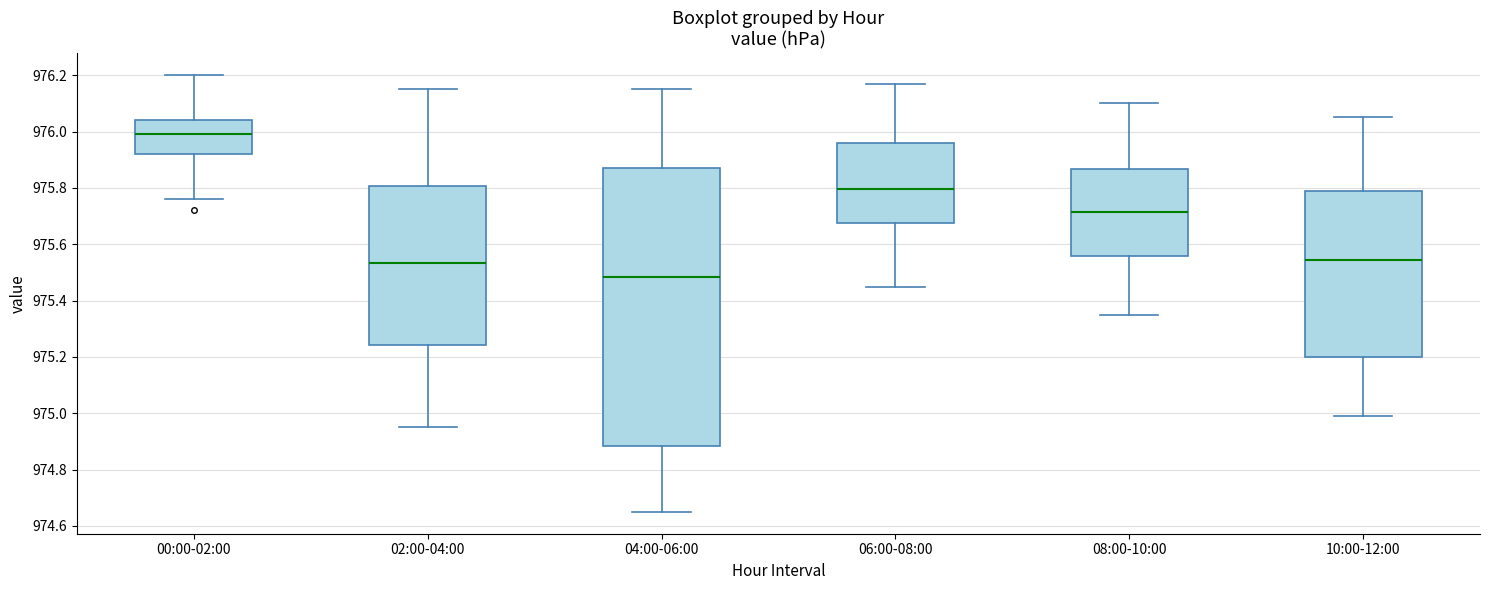

Comparing the boxes themselves (not the whiskers), which one is the tallest?

04:00-06:00